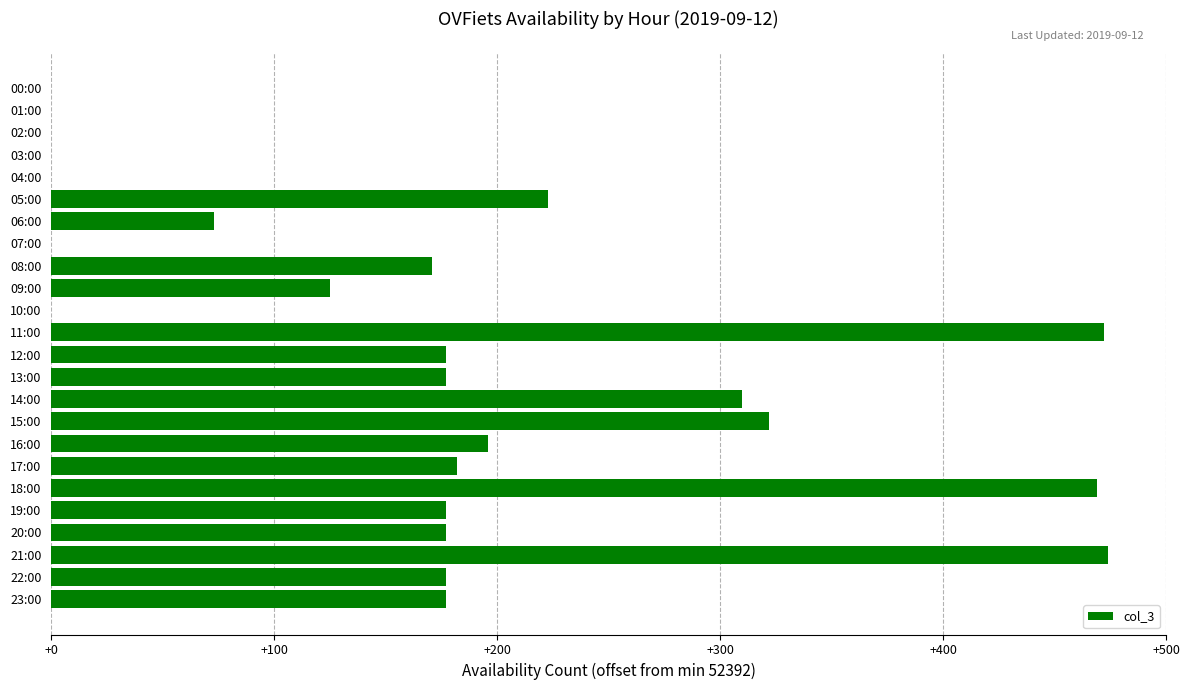

Is it true that the value at 04:00 is 323?

False